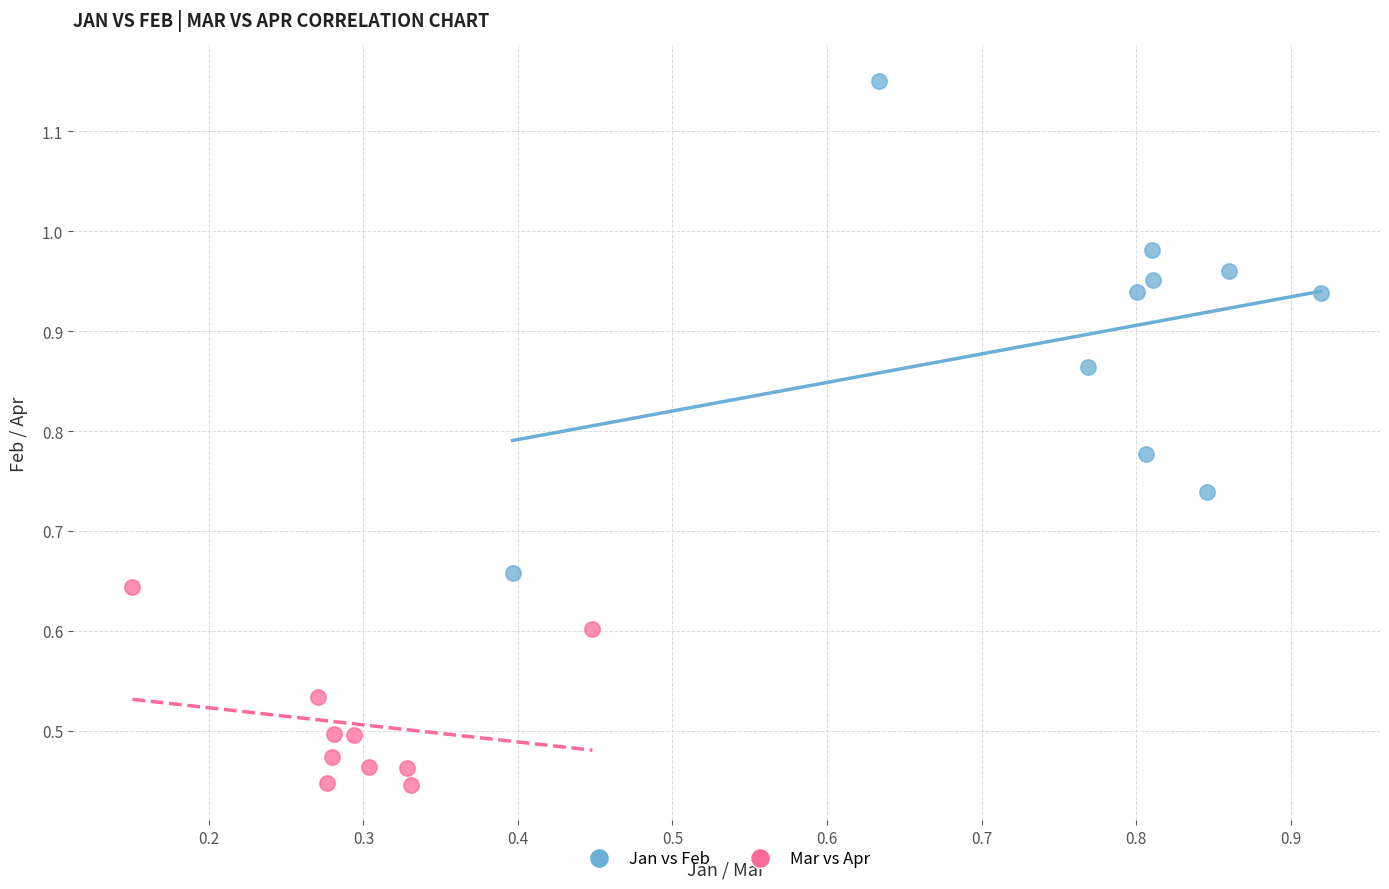

Which series contains the highest Y value?

Jan vs Feb